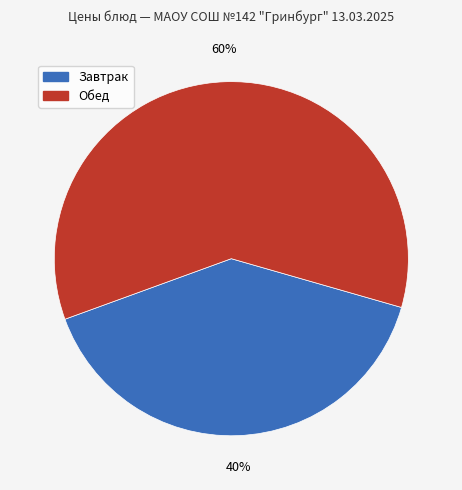

Is there any slice that represents more than half of the pie?

Yes